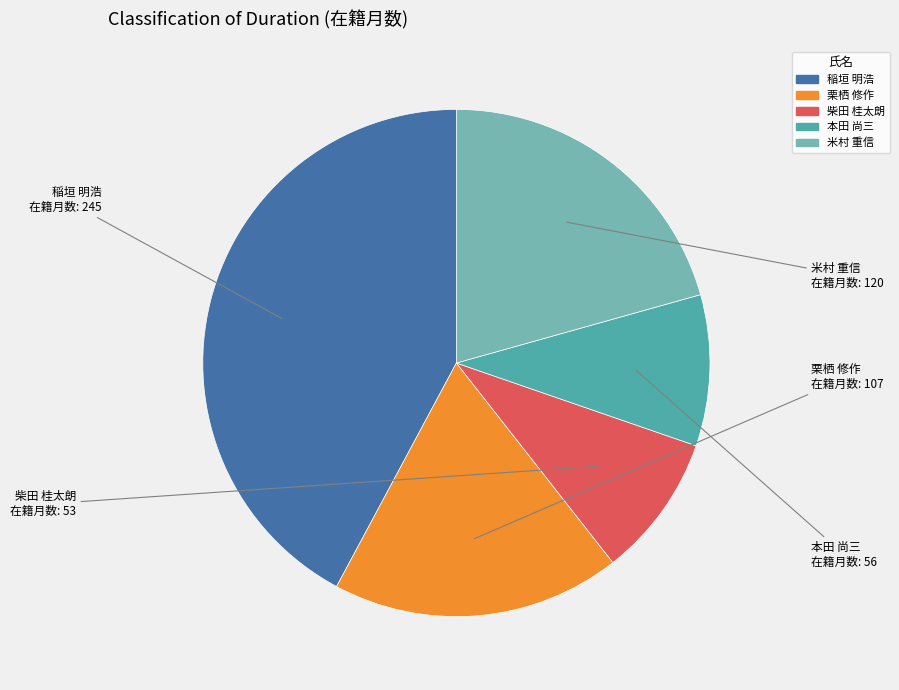

Which slice is the smallest?

柴田 桂太朗